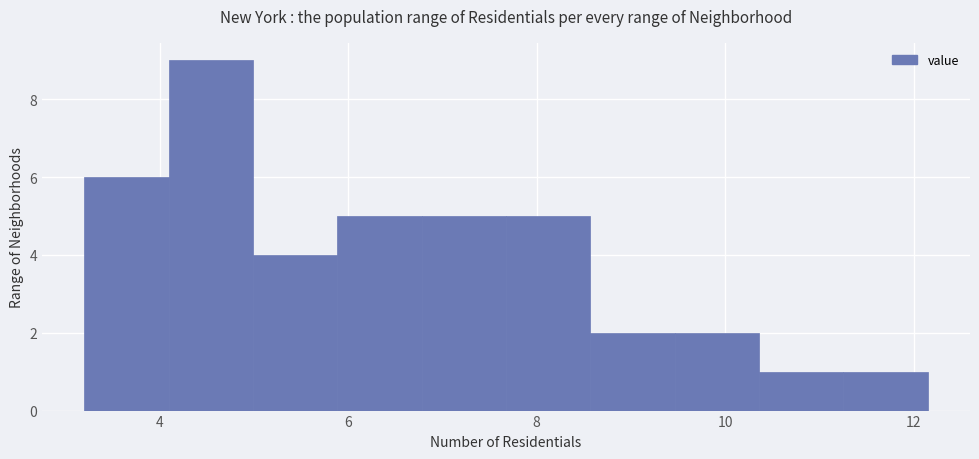

Reading left to right, transcribe this chart: for each bar, give the range it covers on the x-axis and its height. Neither the bar edges nor the heights are printed on the chart, so give them approximately, as read against the axes.

3.2 to 4.0: 6
4.0 to 5.0: 9
5.0 to 5.8: 4
5.8 to 6.8: 5
6.8 to 7.6: 5
7.6 to 8.6: 5
8.6 to 9.4: 2
9.4 to 10.4: 2
10.4 to 11.2: 1
11.2 to 12.2: 1